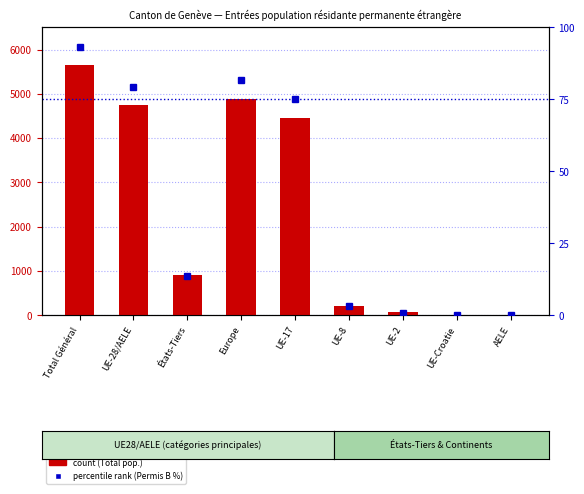

True or false: Permis séjour B (% of Total) has a value of 113.3 at UE-17.

False